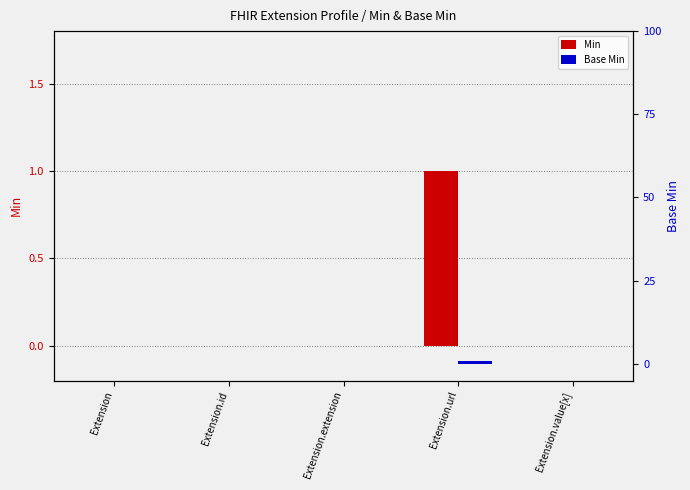

Reading left to right, extract all data points from this chart.

Min: Extension=0	Extension.id=0	Extension.extension=0	Extension.url=1	Extension.value[x]=0
Base Min: Extension=0	Extension.id=0	Extension.extension=0	Extension.url=1	Extension.value[x]=0